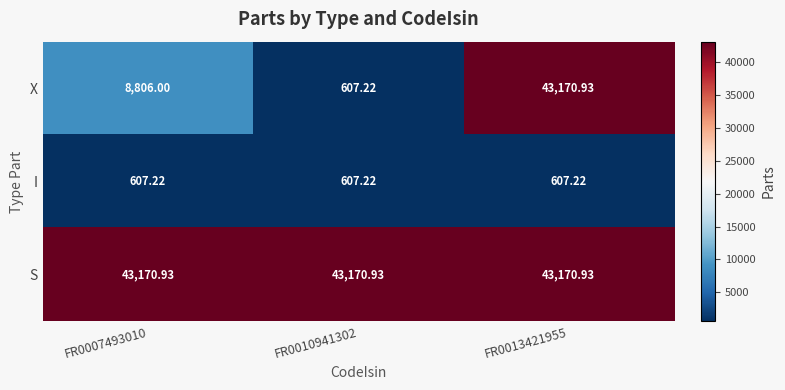

Which series changed the most between FR0010941302 and FR0013421955?

X